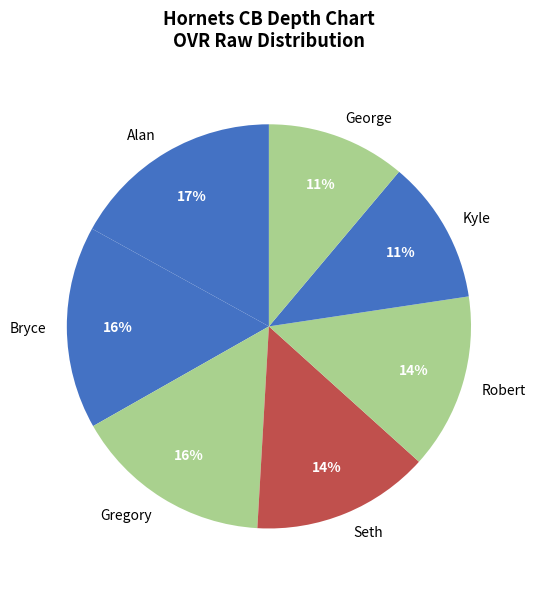

How many slices are in this pie chart?

7